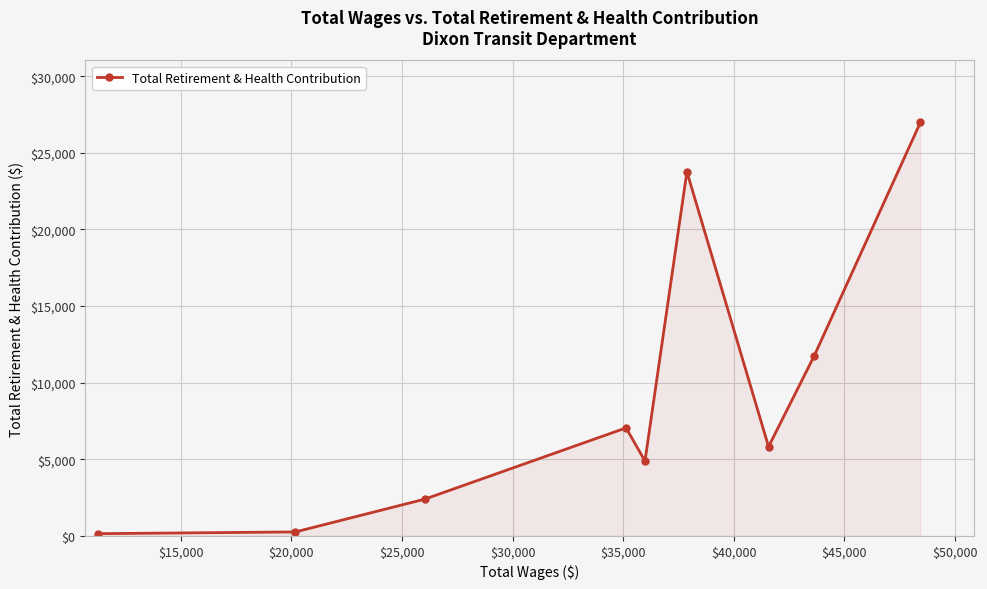

What is the sum of all values?

83068